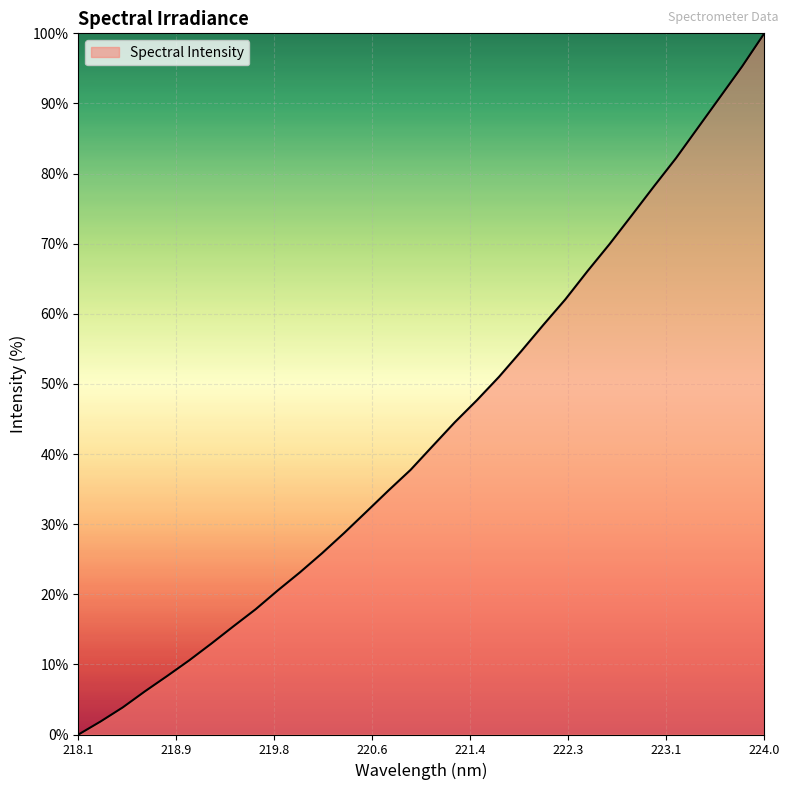

What is the maximum value shown in the chart?

100.0